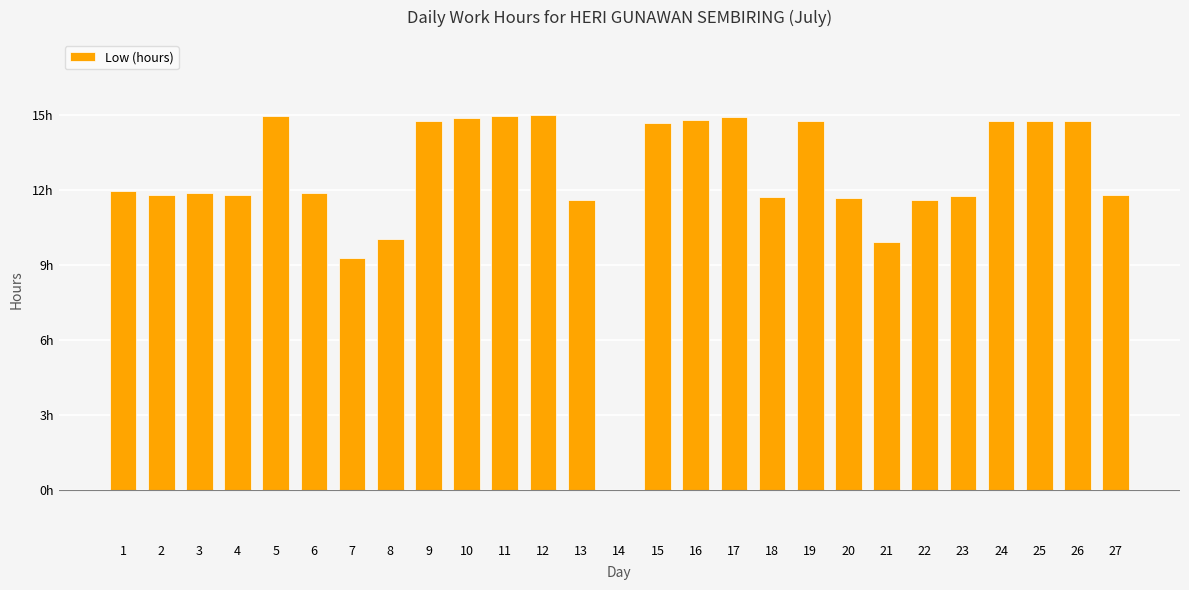

What is the ratio of the value at 21 to the value at 23?

0.8